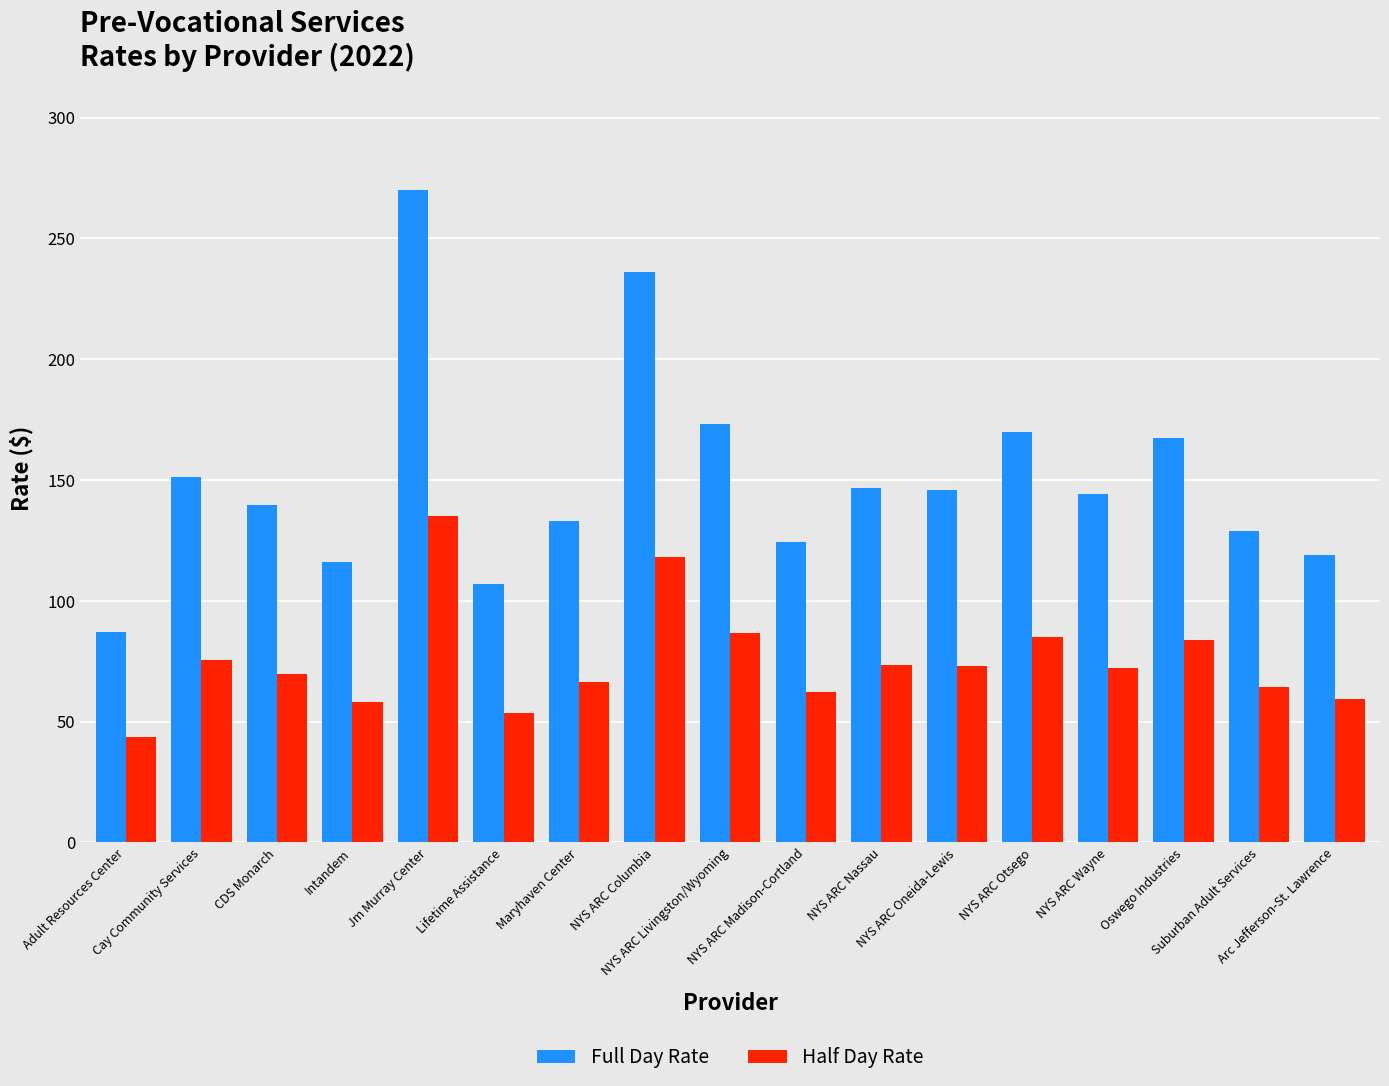

Count the number of categories in the chart.

17